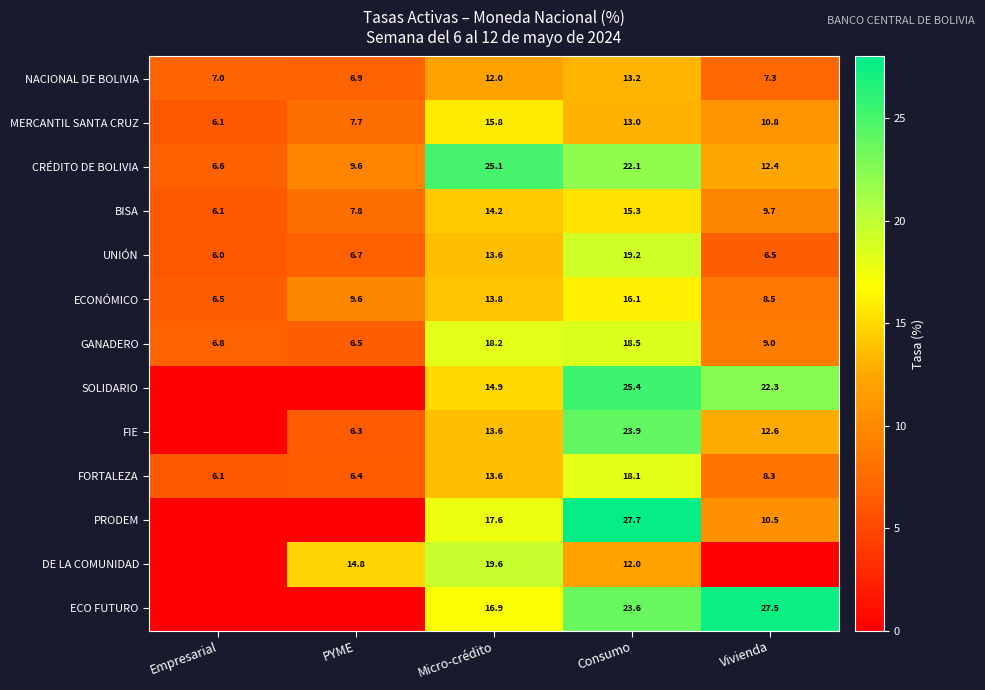

What value does the NACIONAL DE BOLIVIA series have at Micro-crédito?

12.0